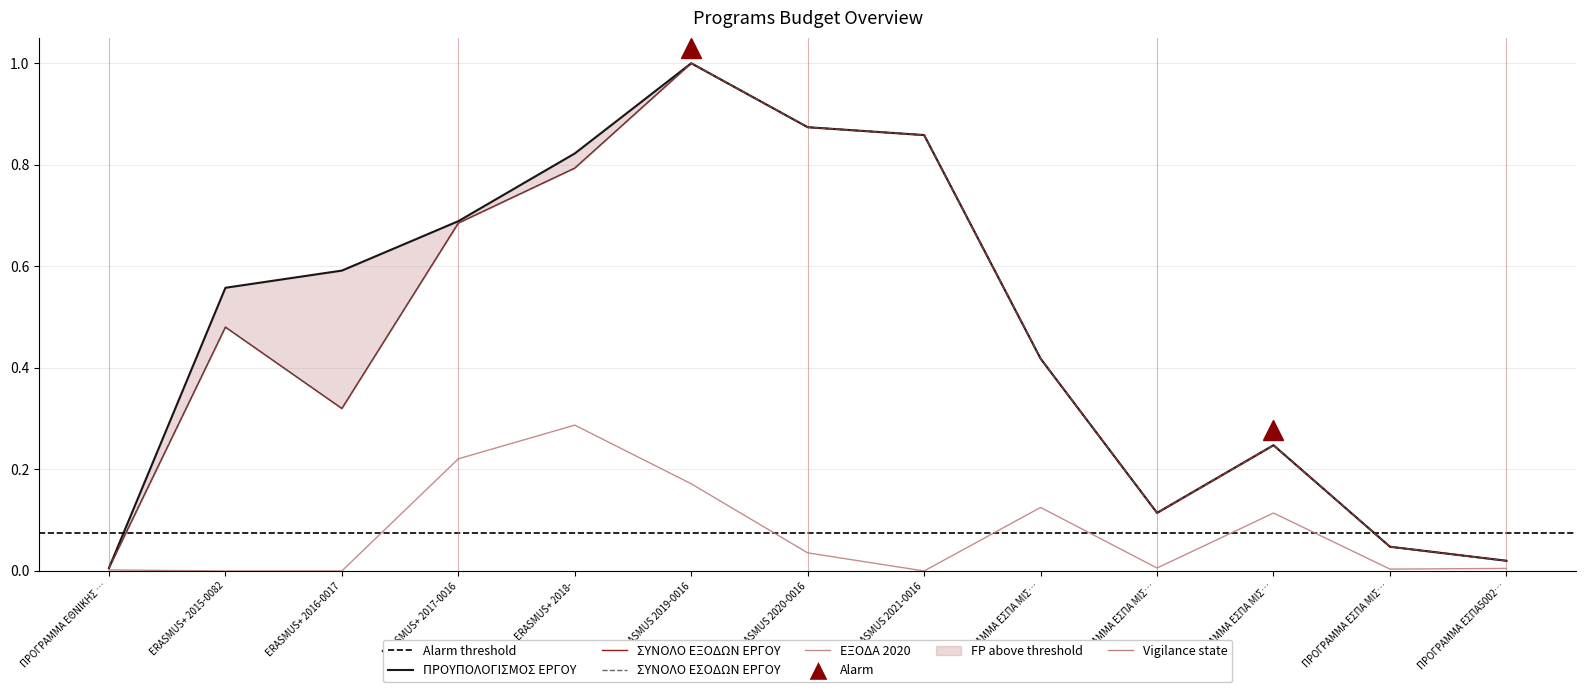

What is the total value across all series at ΠΡΟΓΡΑΜΜΑ ΕΣΠΑ5002…?

0.1